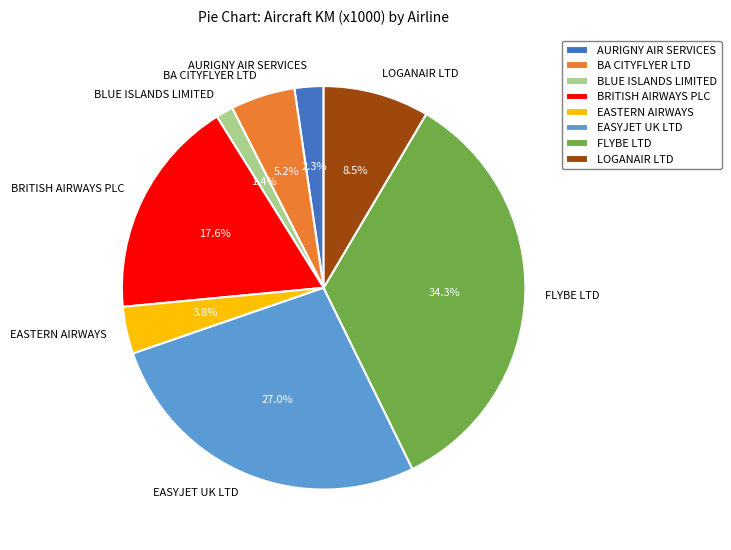

Does BA CITYFLYER LTD represent more than half of the total?

No